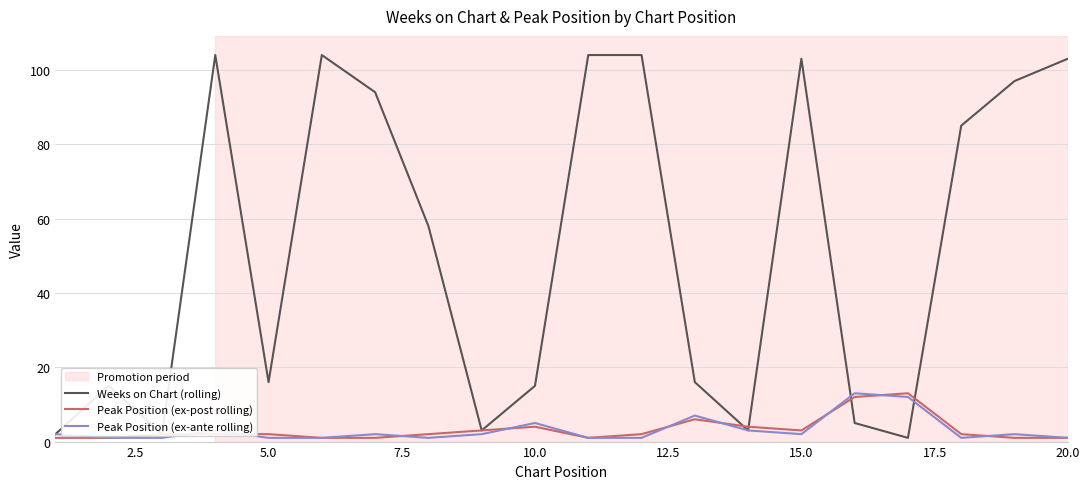

In Peak Position (ex-ante rolling), how many points are higher than both neighbors (excluding endpoints)?

6